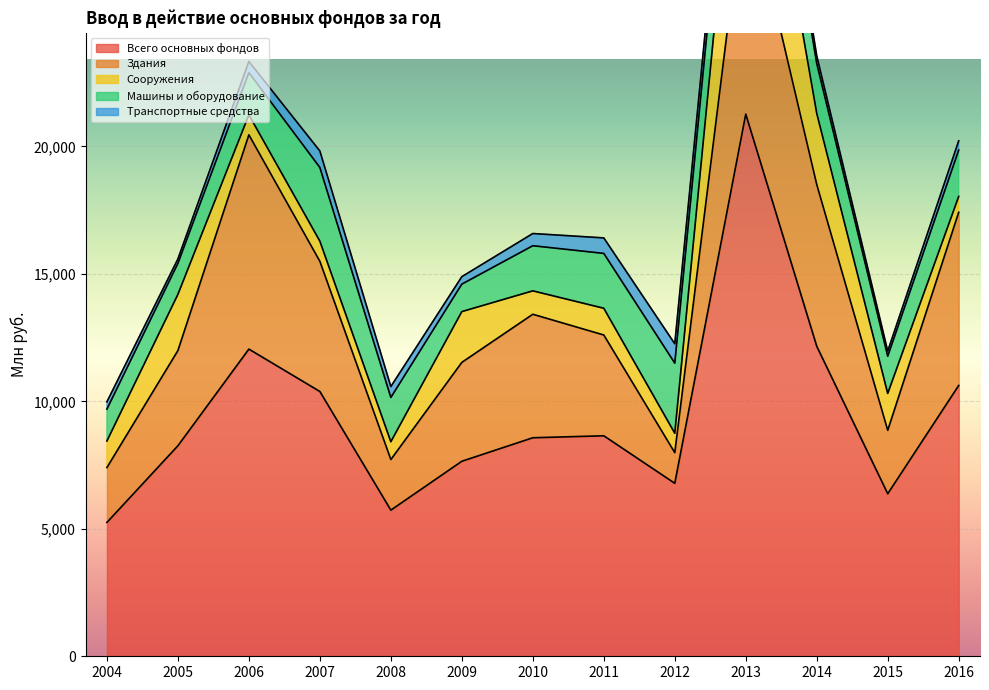

What is the highest value of the Машины и оборудование series?

2890